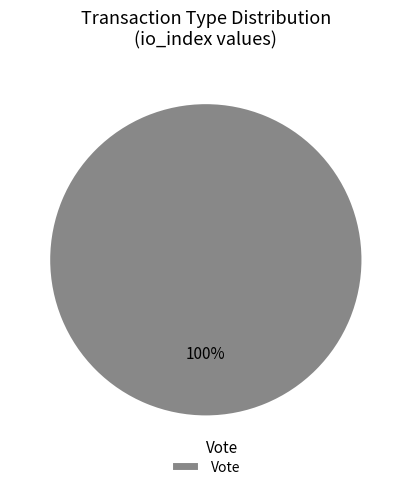

Rank the categories by value from highest to lowest.

Vote